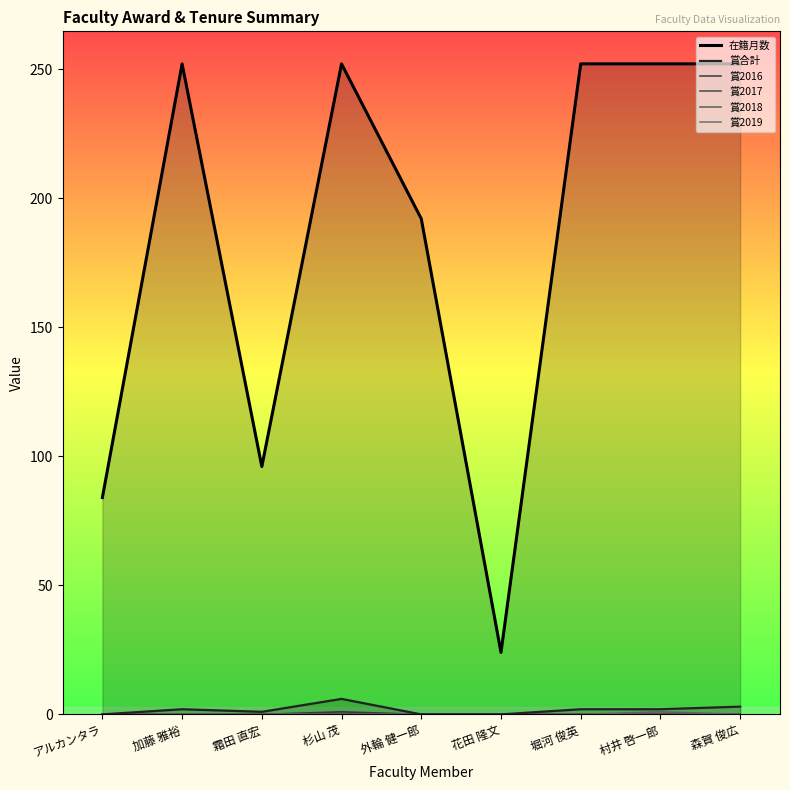

True or false: 賞2016 and 賞2018 intersect in this chart.

False